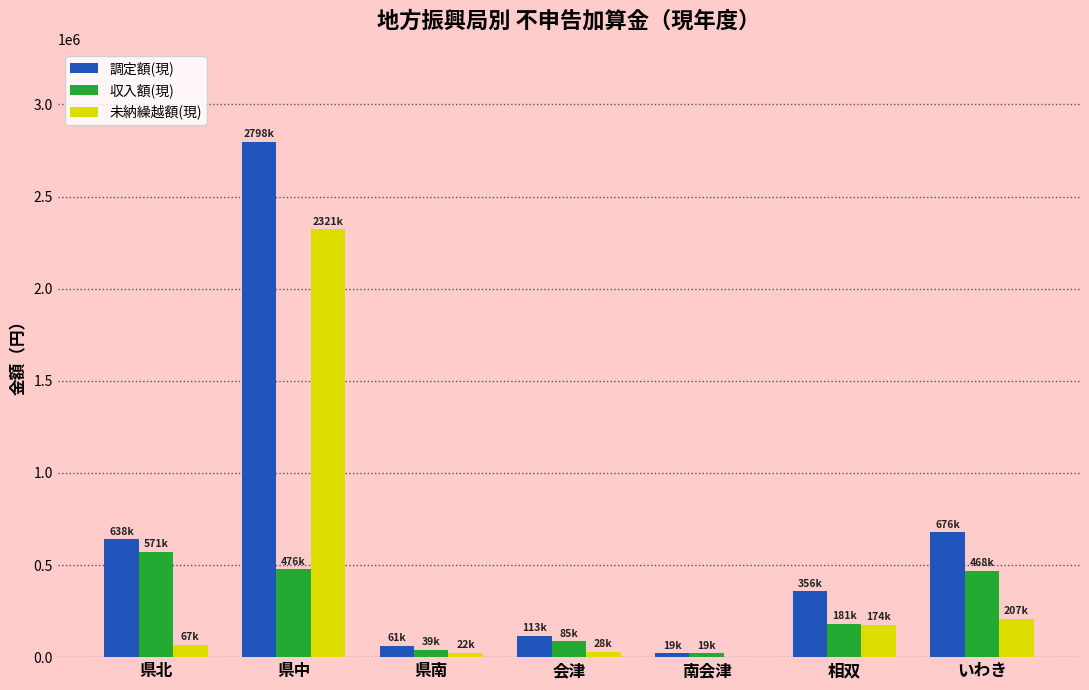

Between 県中 and 県南, which series saw the biggest shift?

調定額(現)